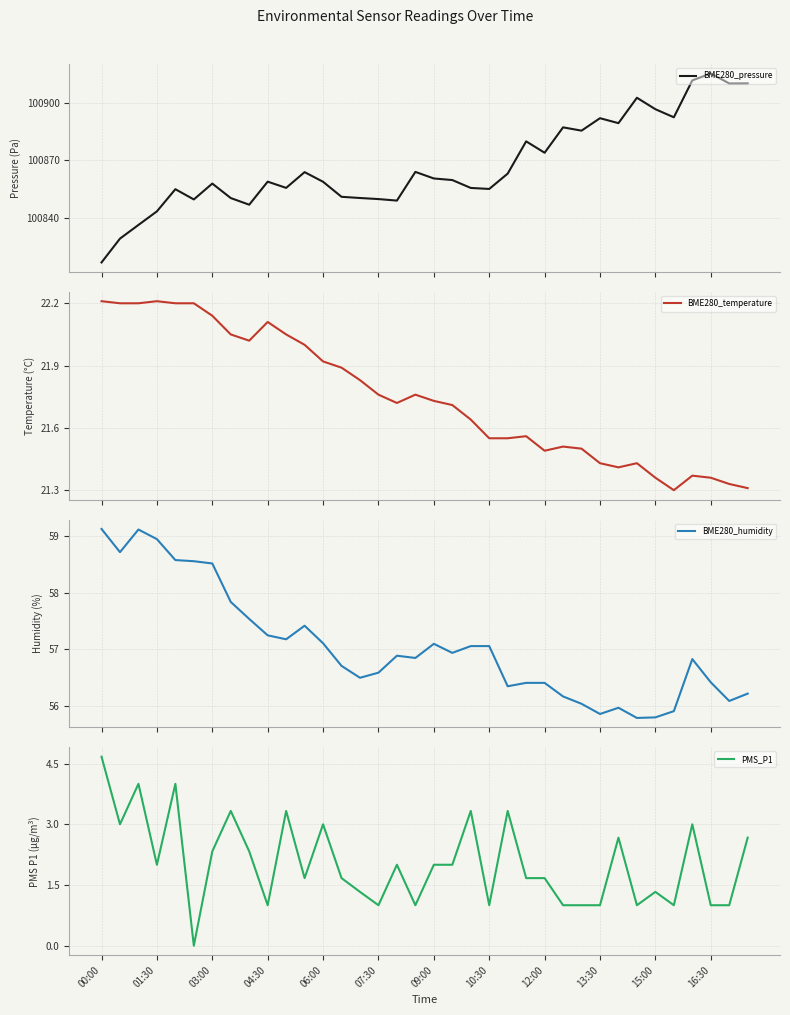

What position from the right is 13?

23